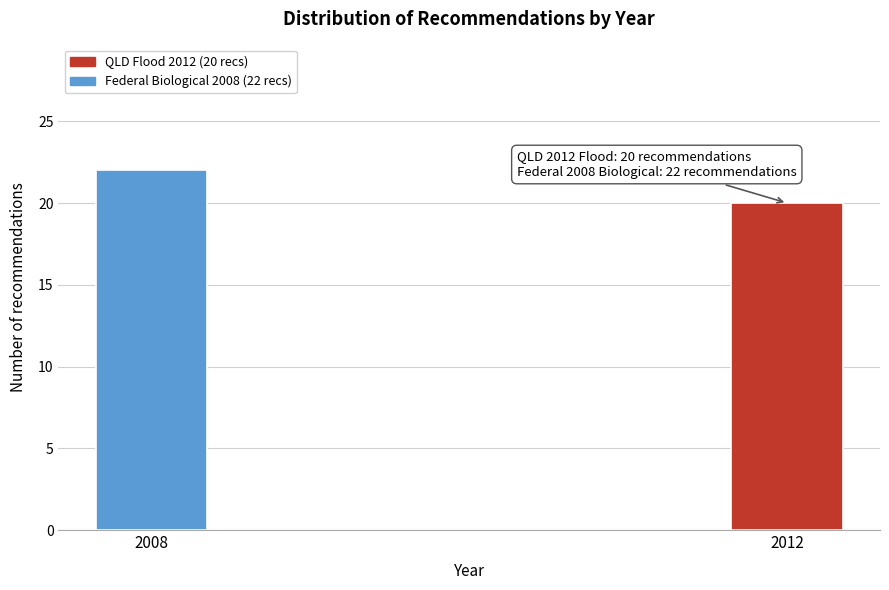

Reading left to right, list all the values displayed in this chart.

2008=22	2012=20